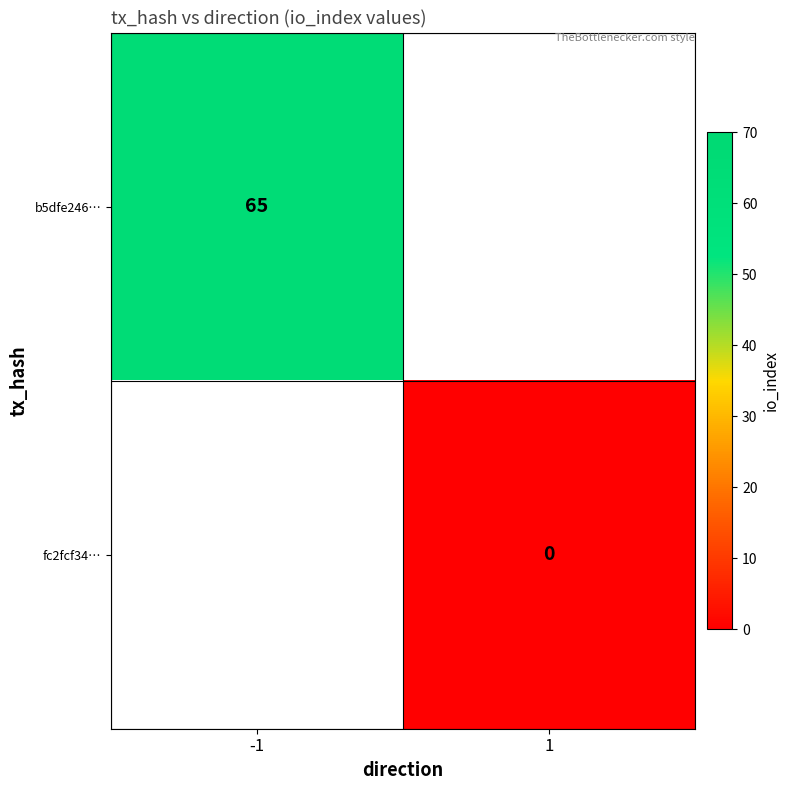

Is it true that b5dfe246… equals 39 at -1?

False